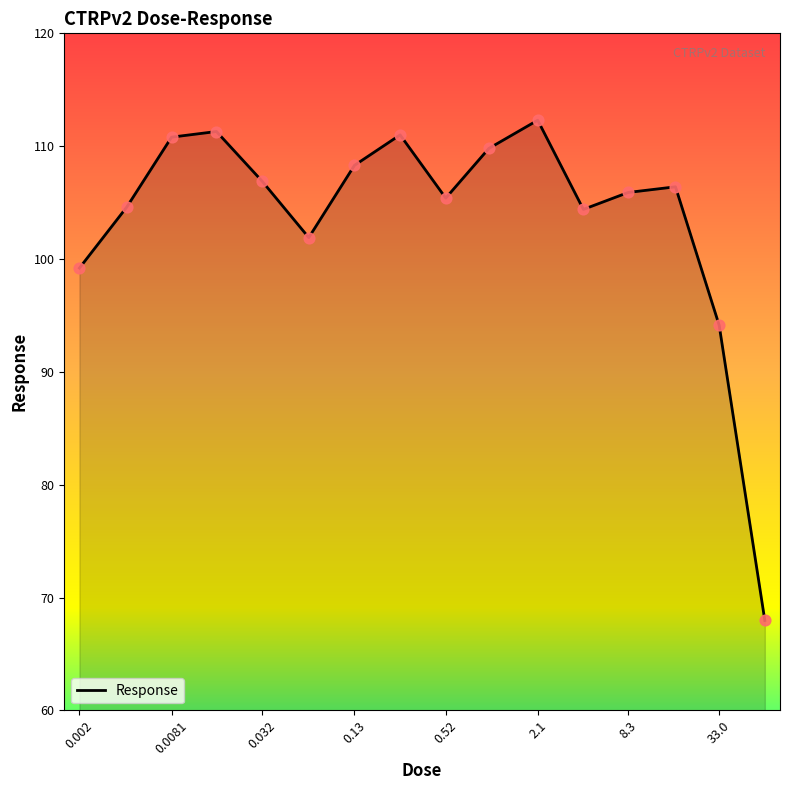

What is the difference between the maximum and minimum values?

44.3